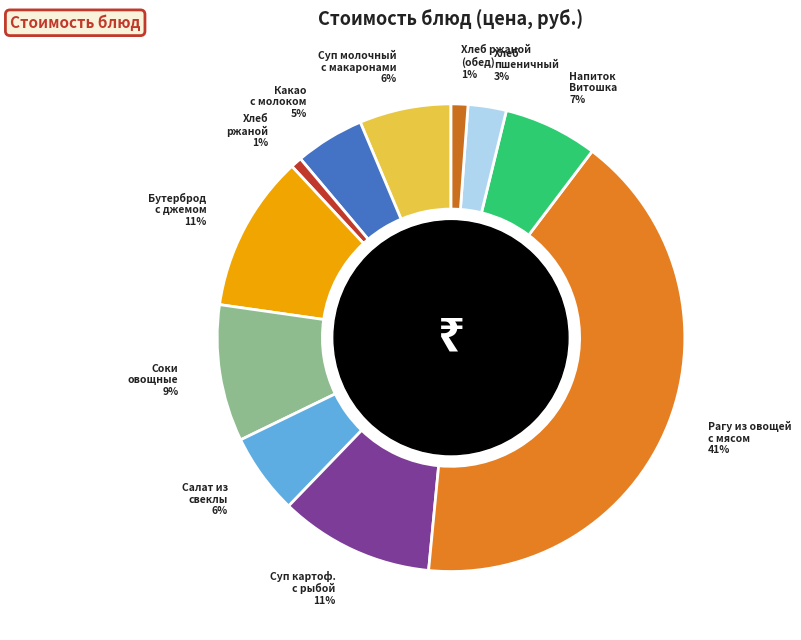

Is there any slice that represents more than half of the pie?

No